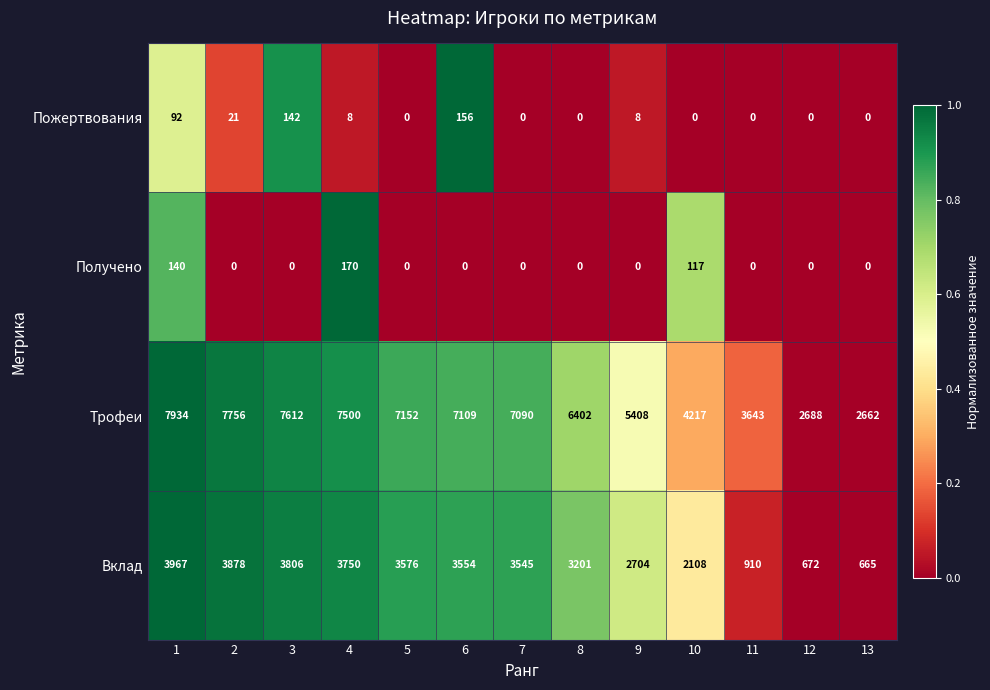

What is the difference between the Трофеи values at 2 and 9?

2348